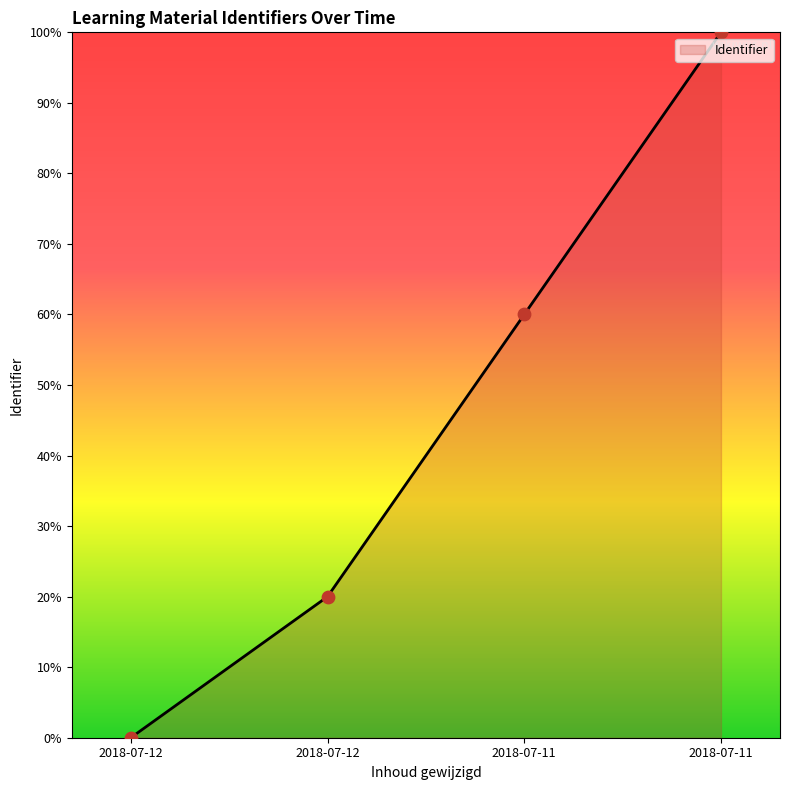

What is the change in value from 2018-07-12 to 2018-07-11?

+40